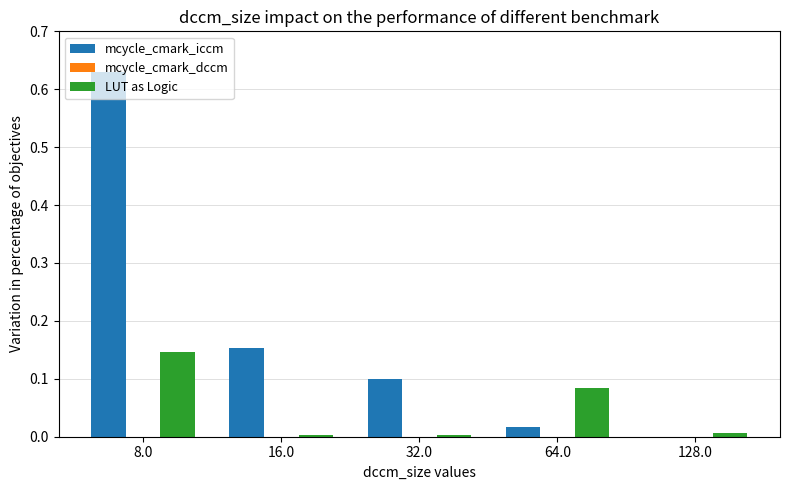

The mcycle_cmark_iccm series shows 0.1 at 32.0. True or false?

True